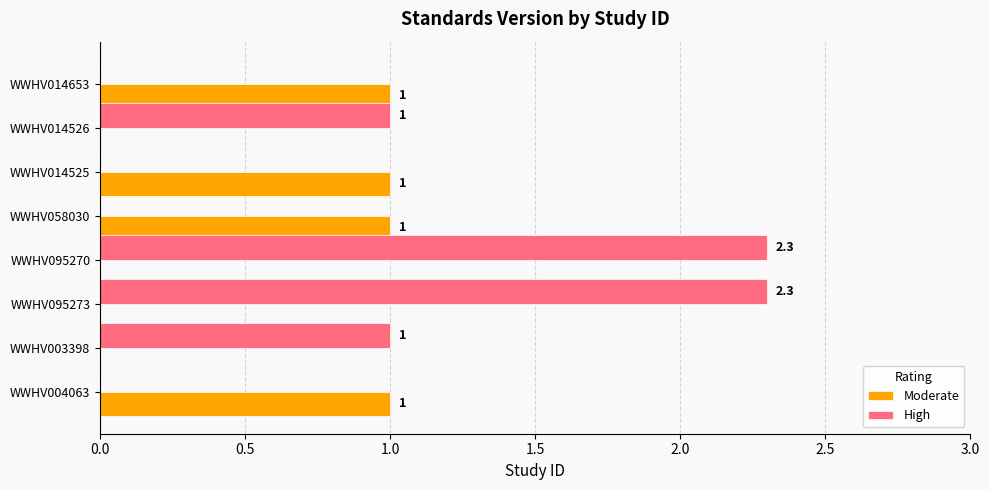

Is it true that High equals 1.0 at WWHV003398?

True